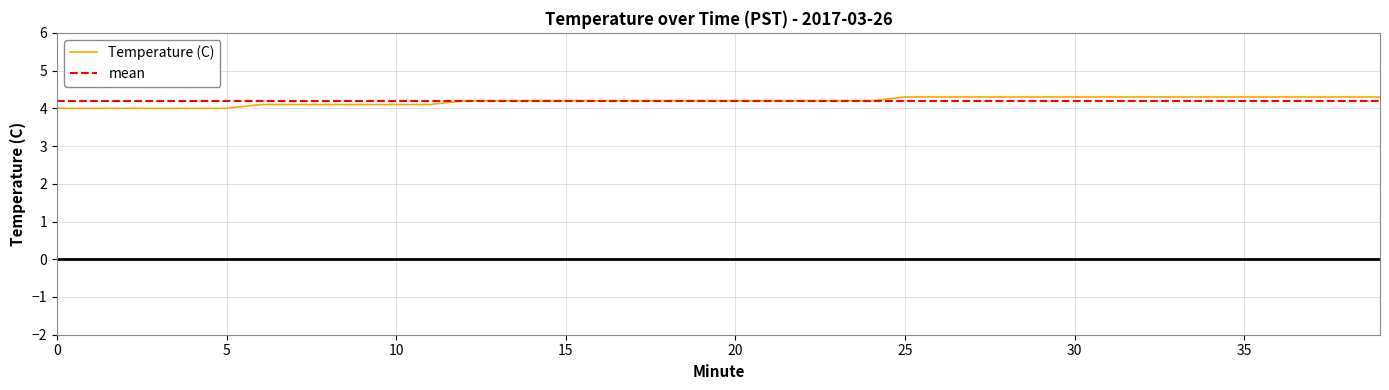

What is the minimum value shown in the chart?

4.0